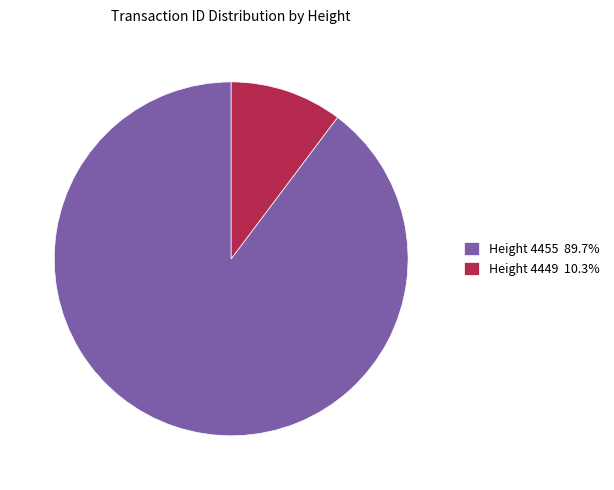

Which slice is the smallest?

4449